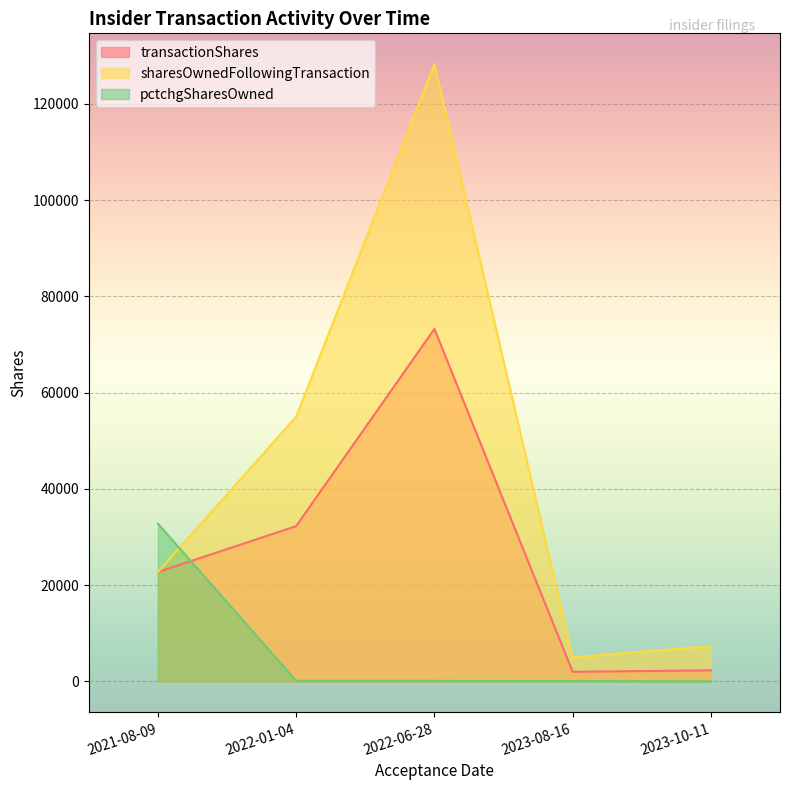

True or false: sharesOwnedFollowingTransaction has a value of 5022 at 2023-08-16.

True